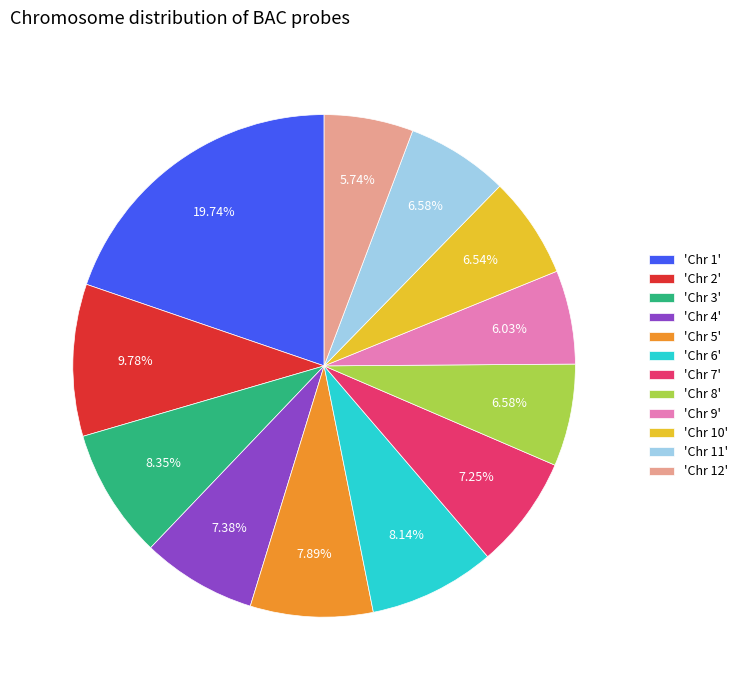

Count the number of slices in the pie.

12